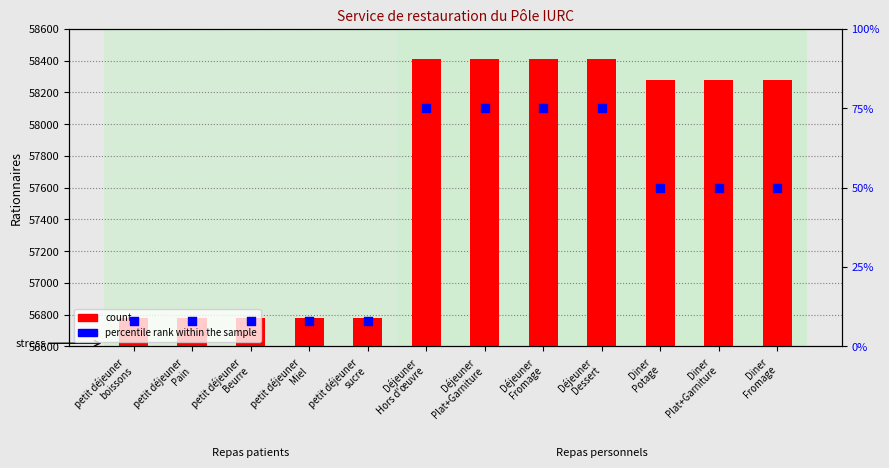

What are all the series names shown in the legend?

count, percentile rank within the sample